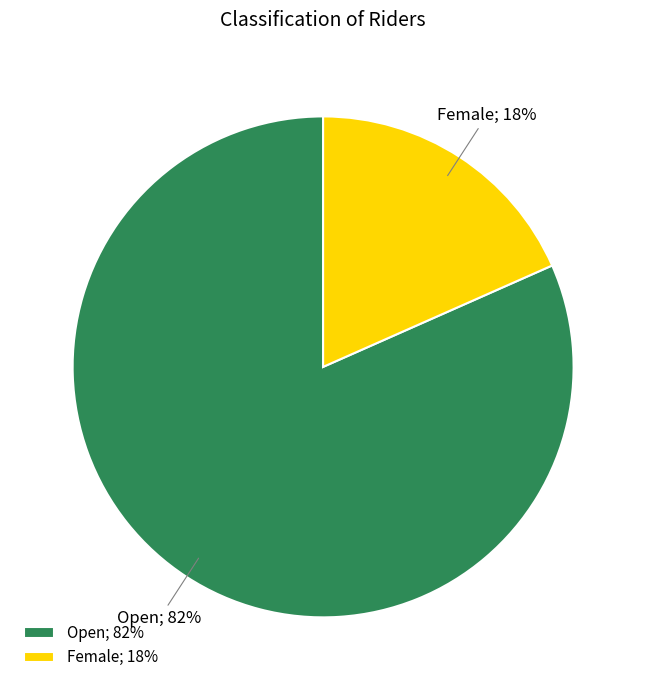

Rank the categories by value from lowest to highest.

Female, Open